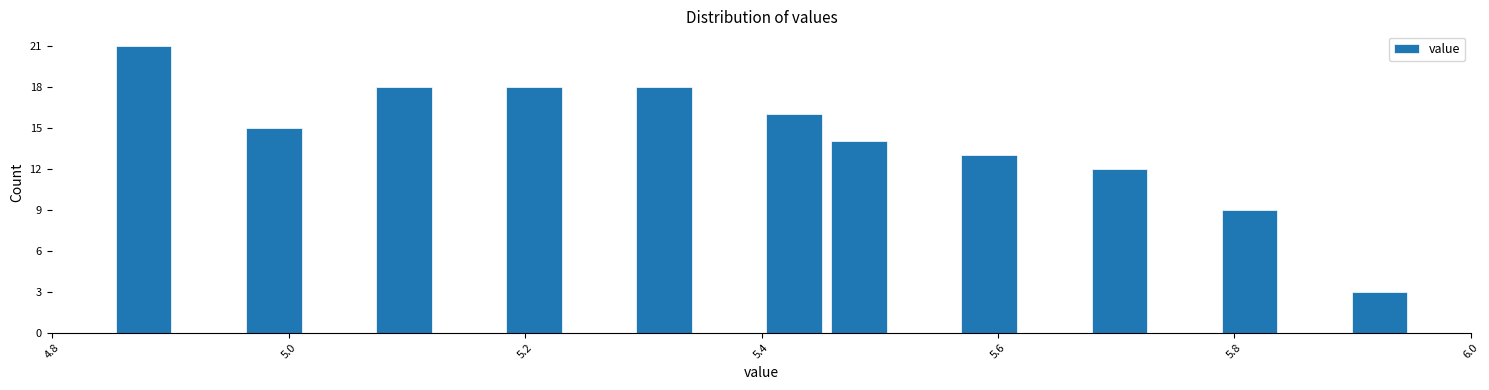

Around what value on the x-axis is the tallest bar? Give the approximate position of its centre, as read against the axis.

4.88